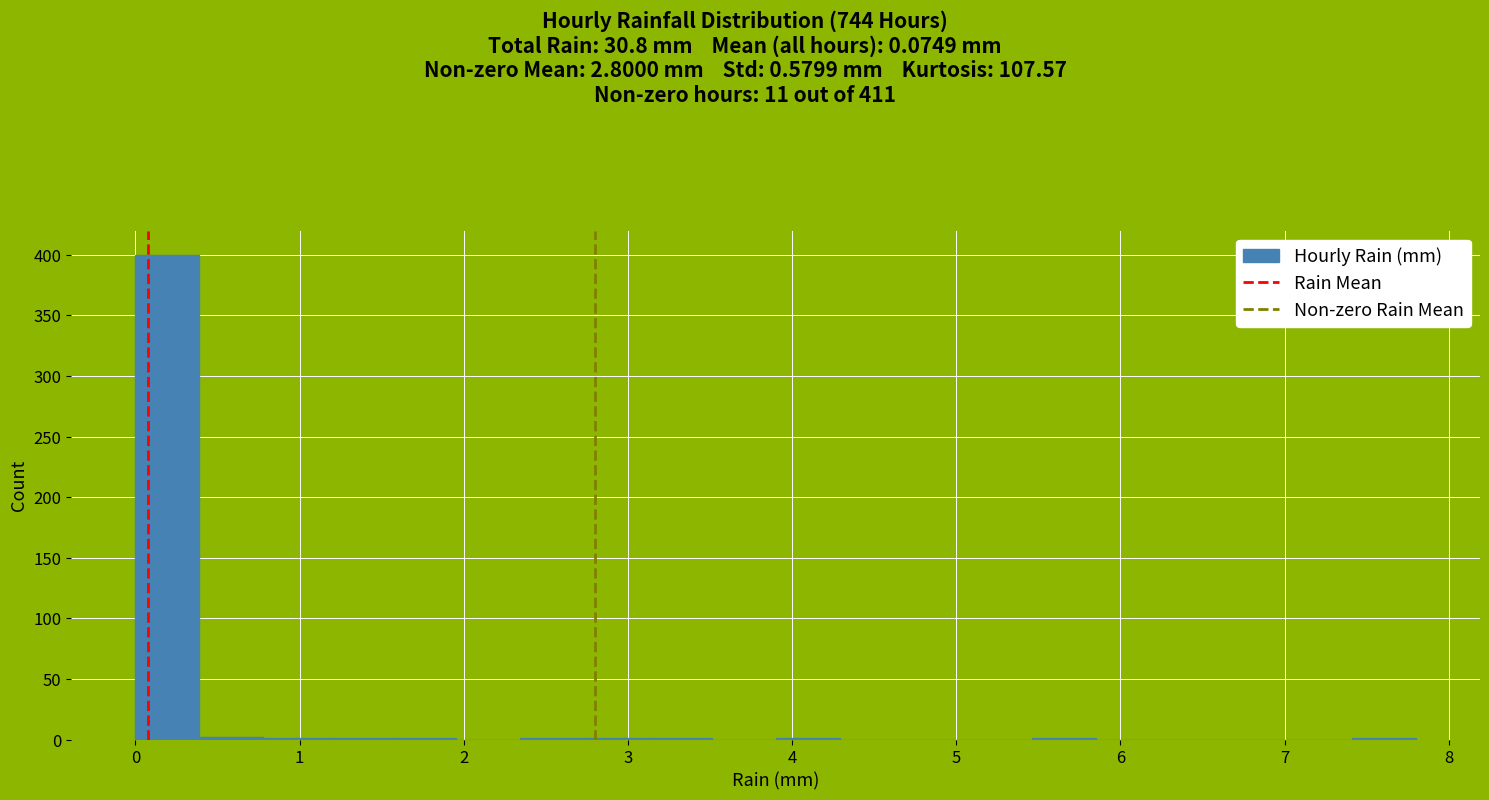

Around what value on the x-axis is the tallest bar? Give the approximate position of its centre, as read against the axis.

0.2